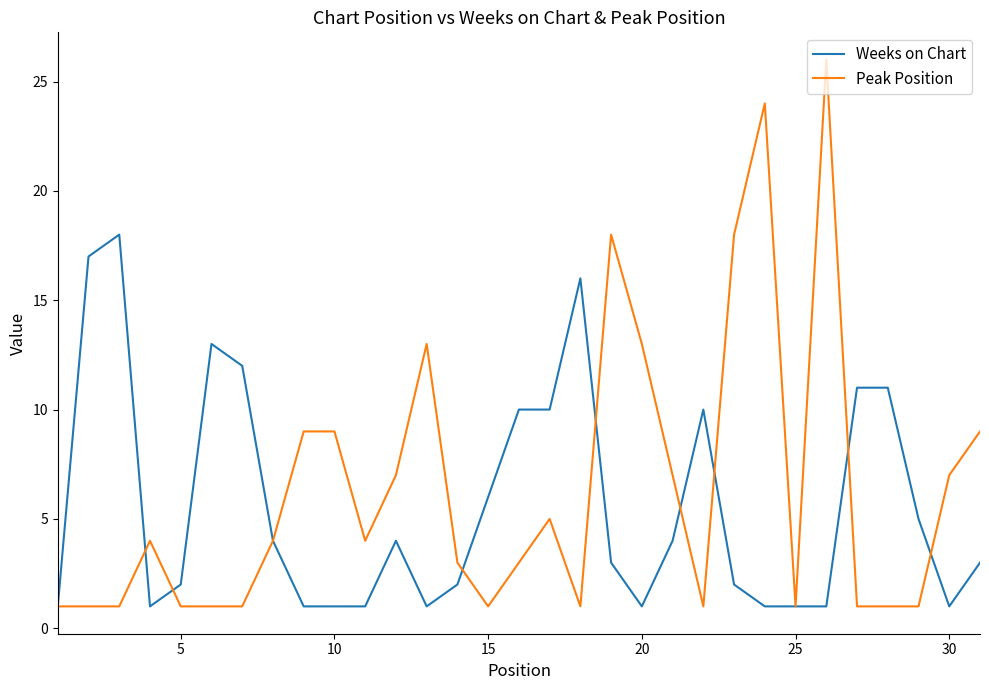

Rank the series by their maximum value, from lowest to highest.

Weeks on Chart, Peak Position